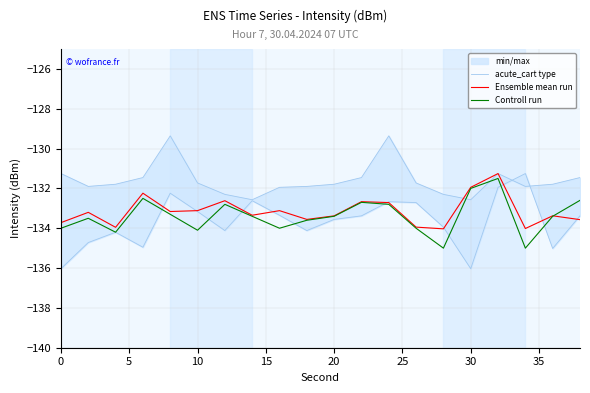

List the series in order of their overall mean, lowest first.

acute_cart type, Controll run, Ensemble mean run